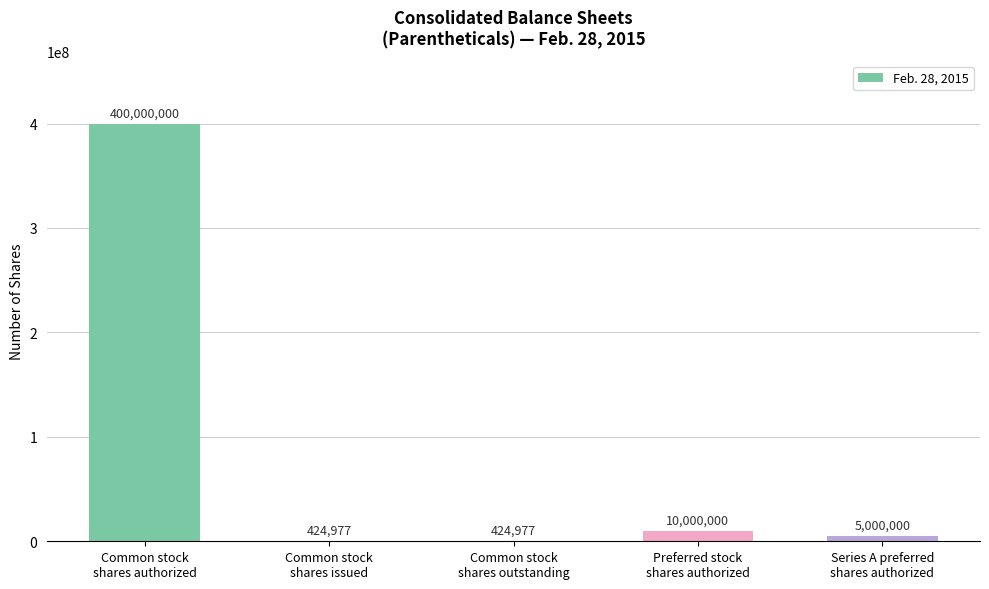

What is the sum of all values?

415849954